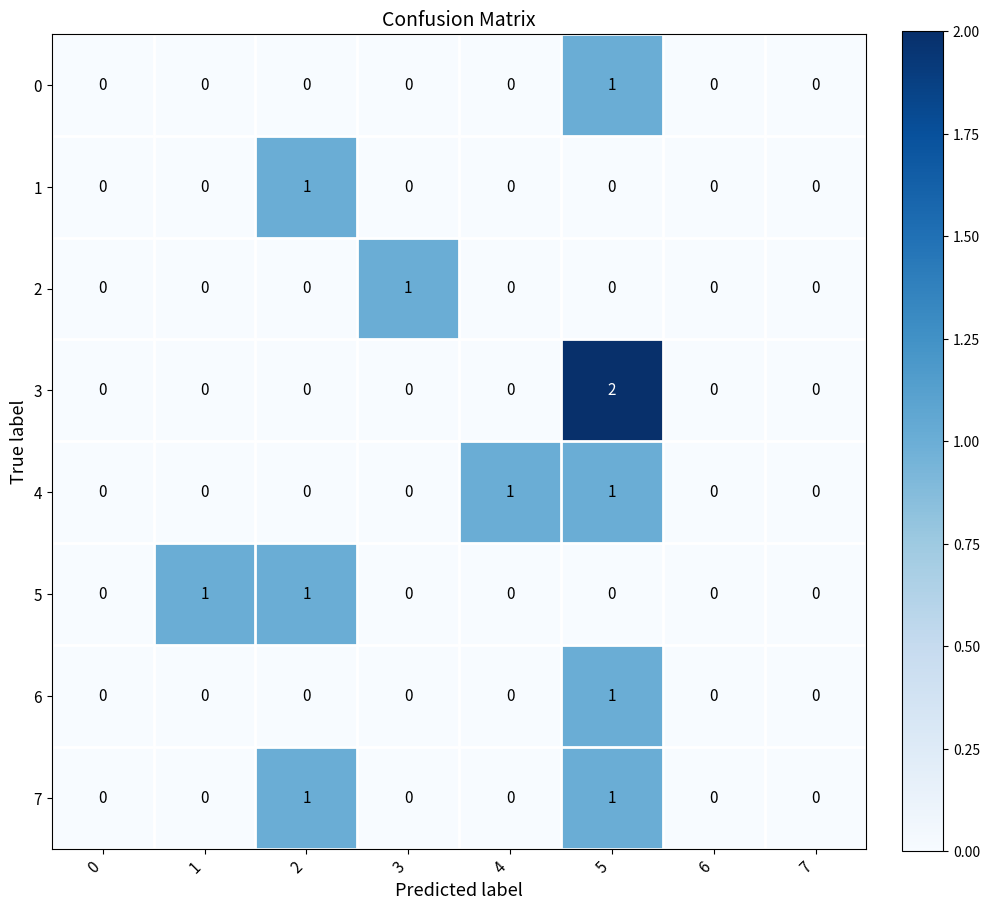

True or false: 5 has a value of 1 at 1.

True